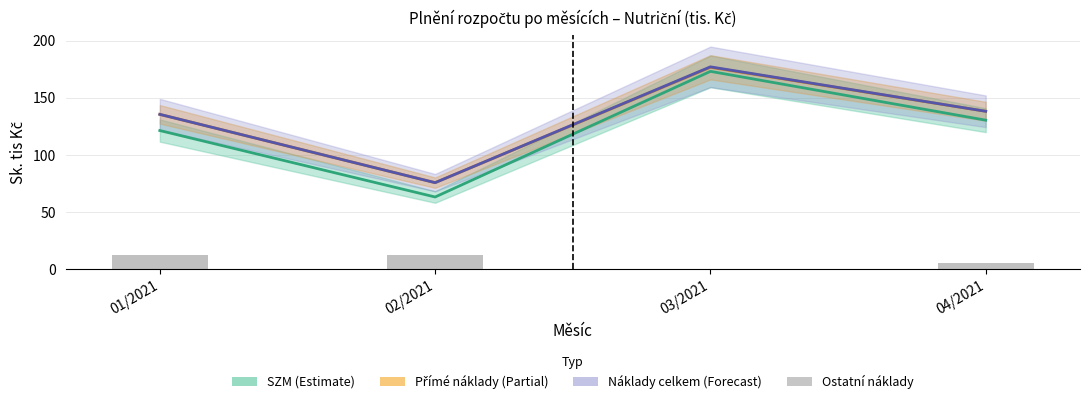

Is it true that Náklady celkem equals 241.0 at 04/2021?

False